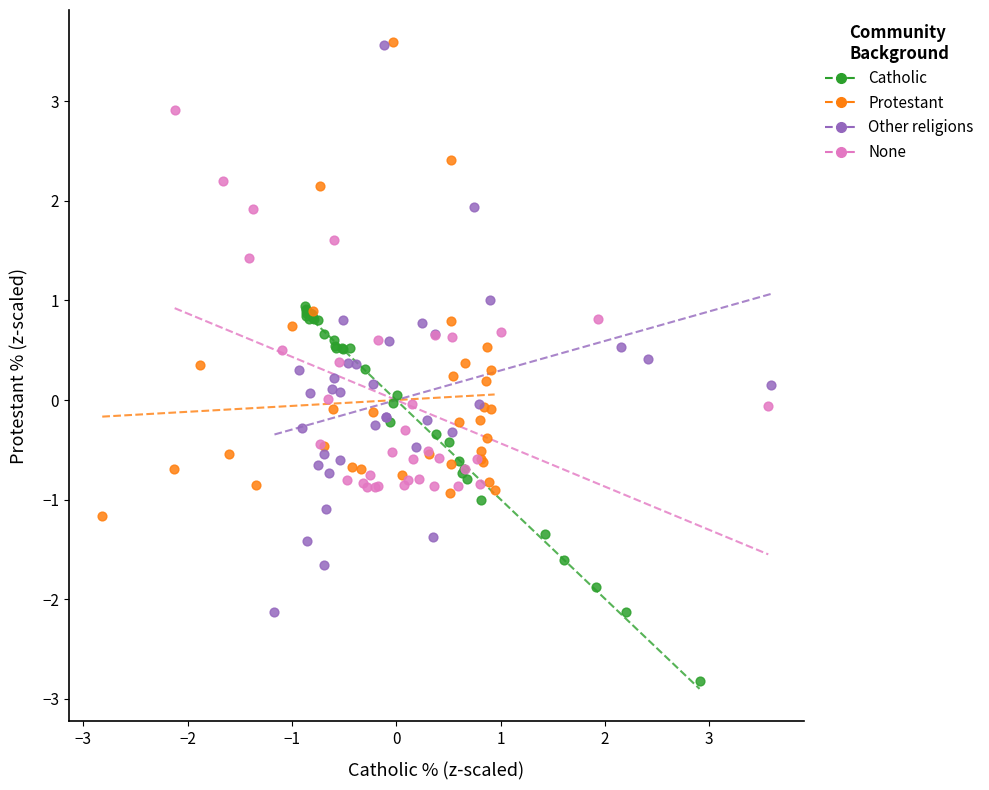

Which series has the largest Y range (max minus min)?

Other religions